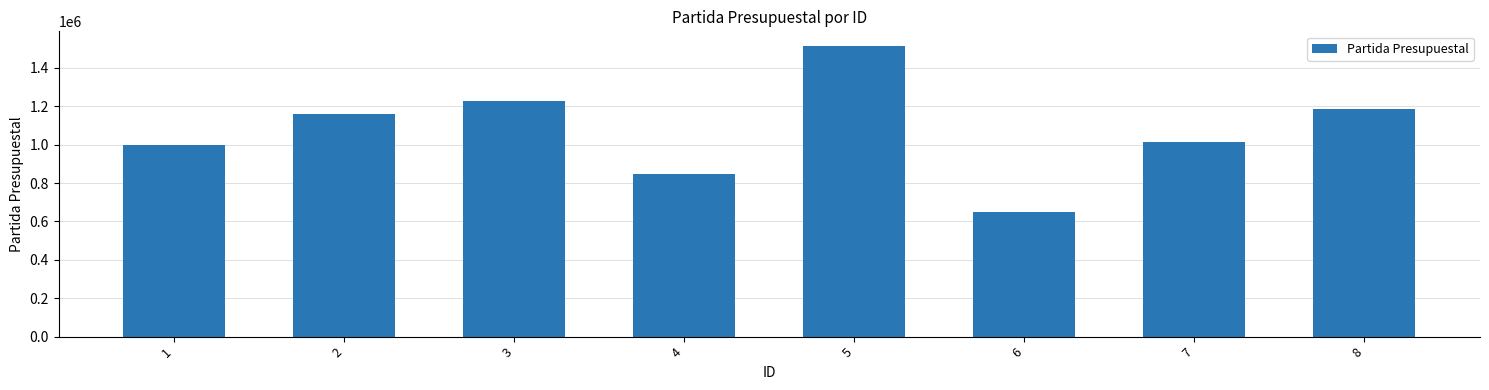

At which label does the data first exceed 1159551?

2